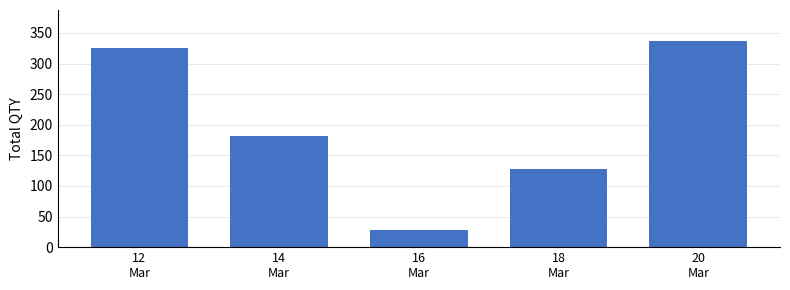

Reading left to right, what are all the values shown in this chart?

325	182	28	128	337